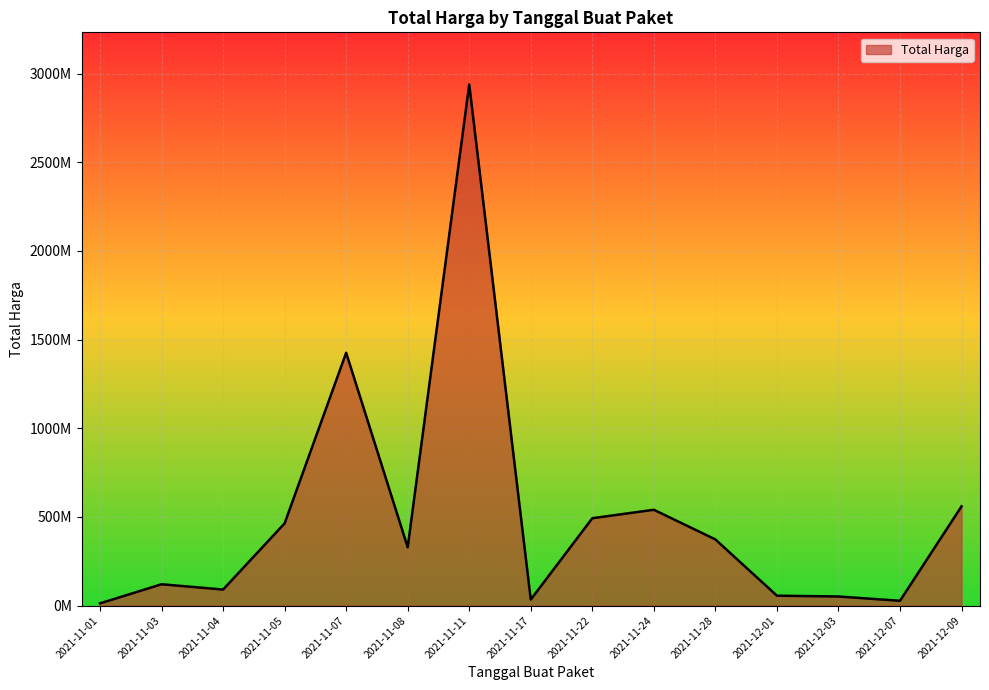

True or false: there are more than 0 points higher than both neighbors.

True